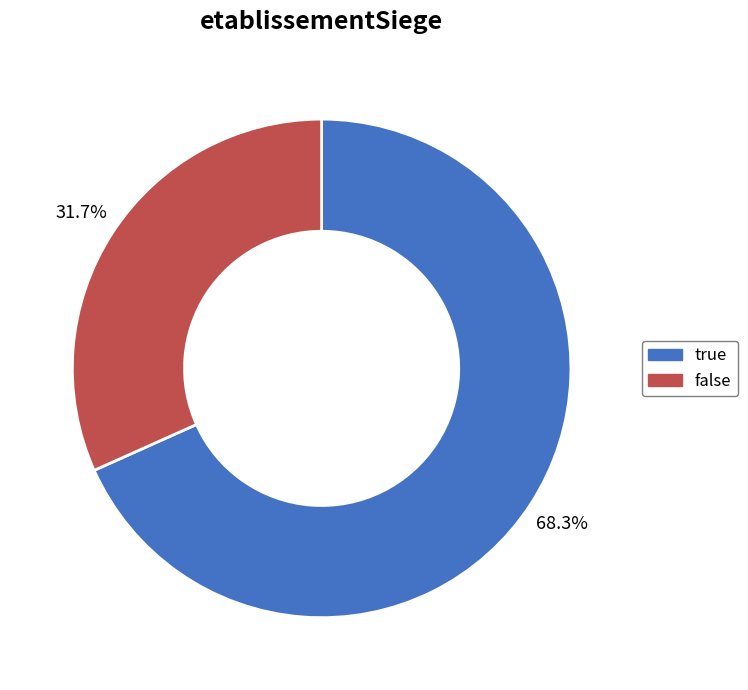

What is the ratio of the value at true to the value at false?

2.2